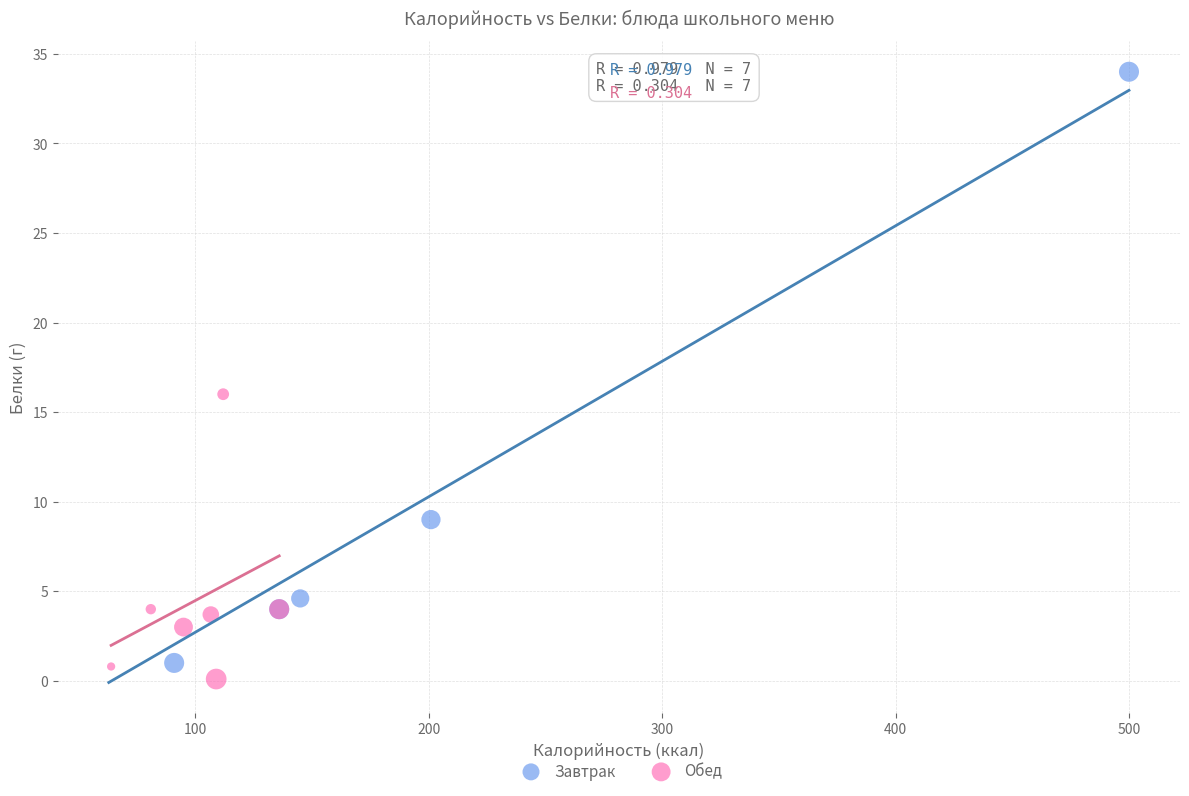

Which series has the widest spread of Y values?

Завтрак